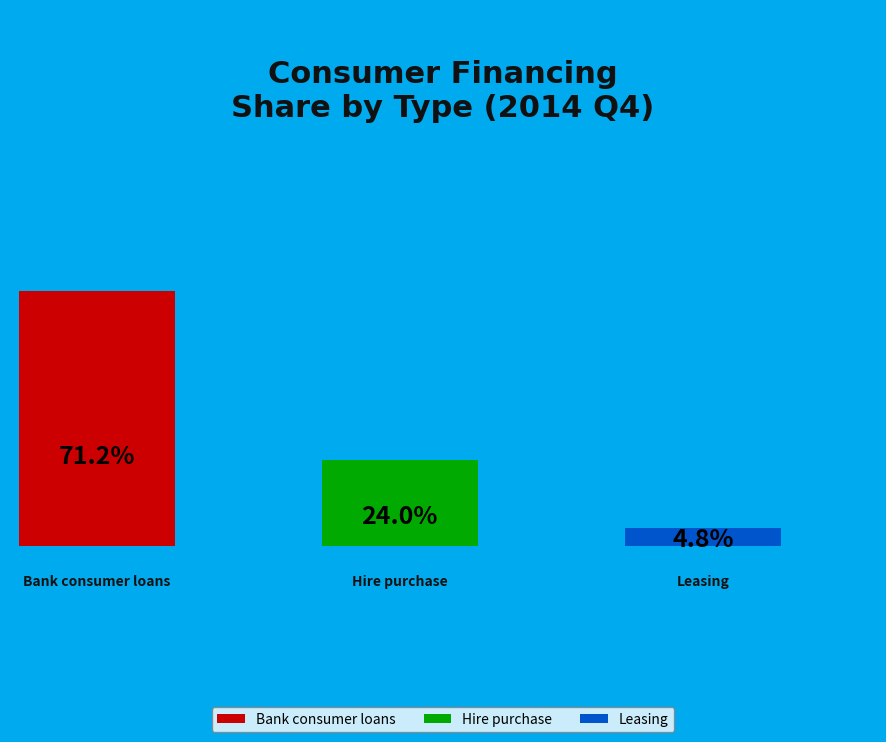

What percentage do Bank consumer loans and Hire purchase together represent?

95.2%